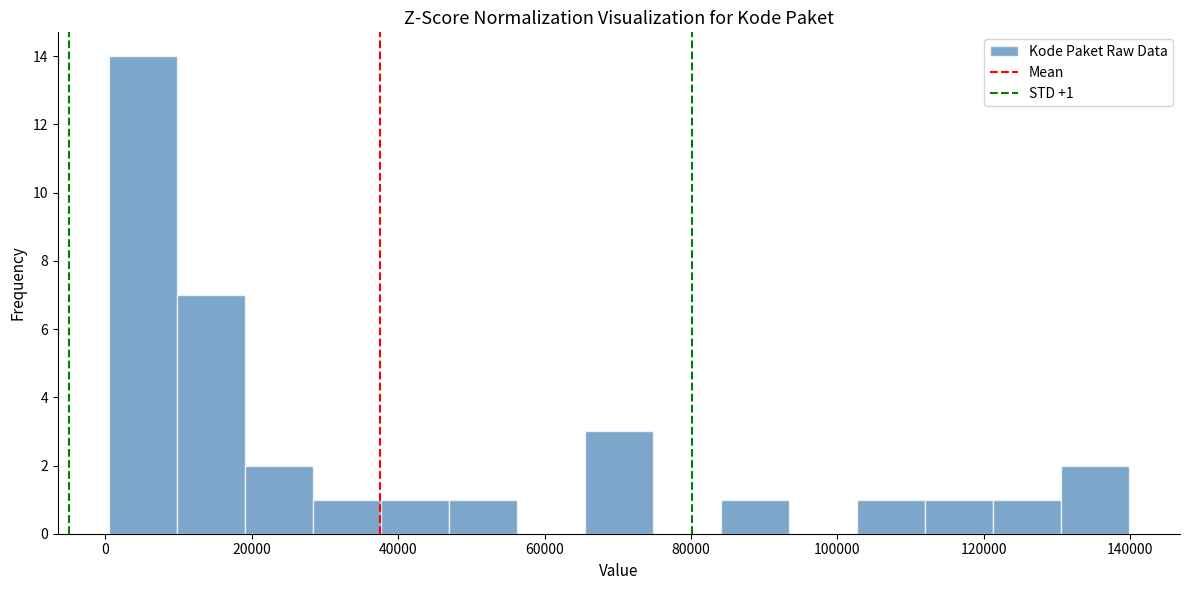

Over which range of the x-axis is the bar tallest?

0 to 10000